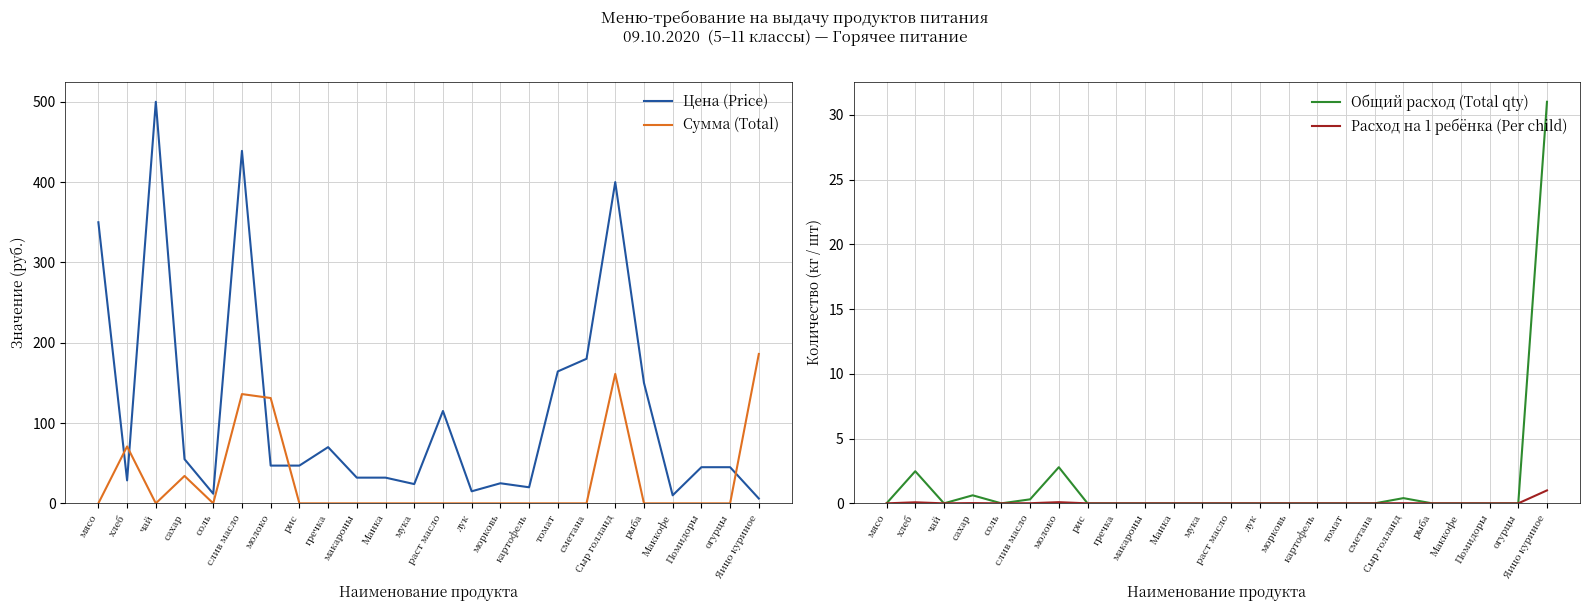

The Цена (Price) series shows 189.3 at Сыр голланд. True or false?

False